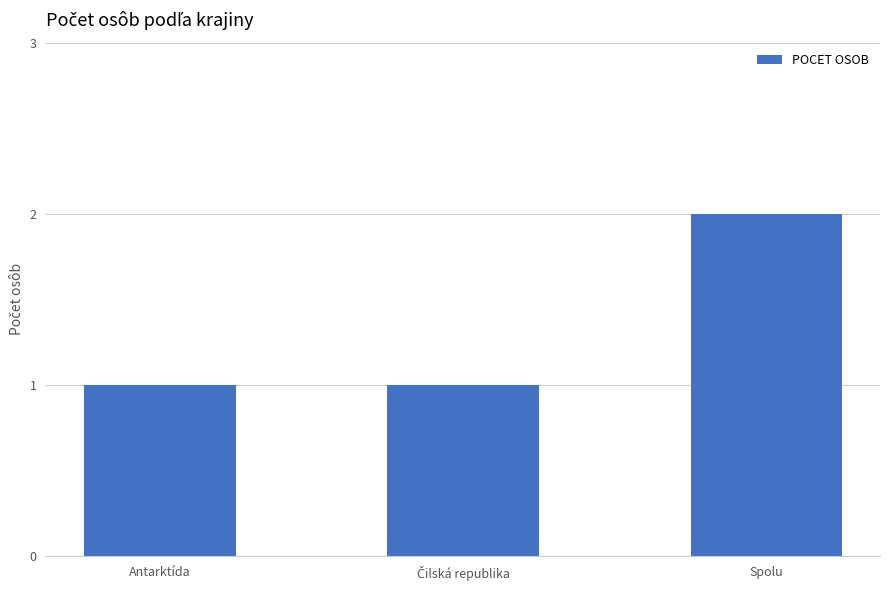

Count the number of categories in the chart.

3